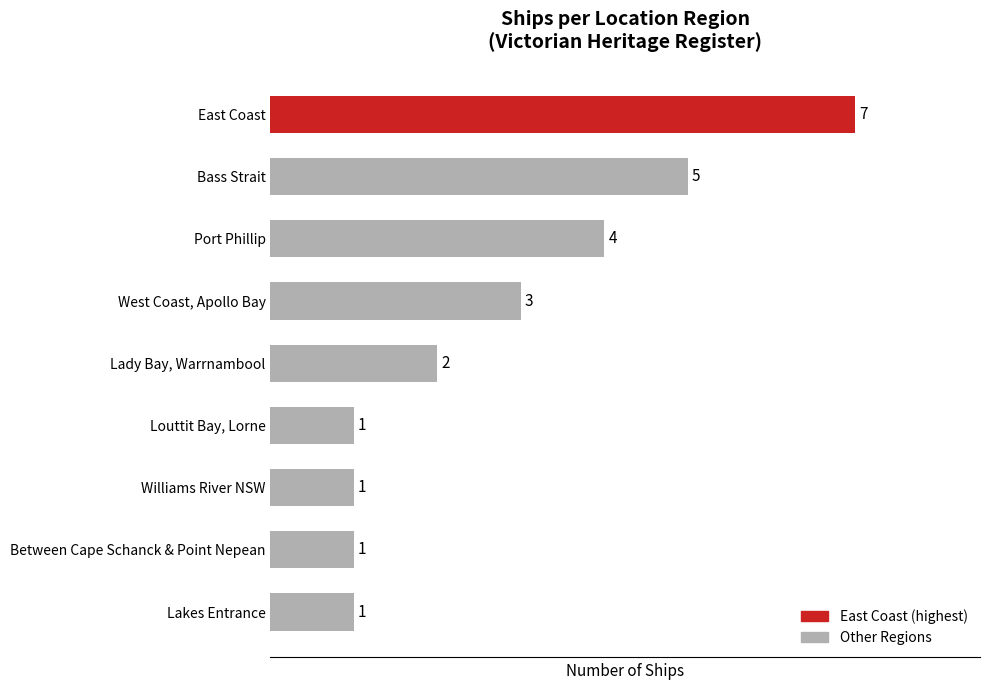

Between Lakes Entrance and East Coast, which is larger?

East Coast